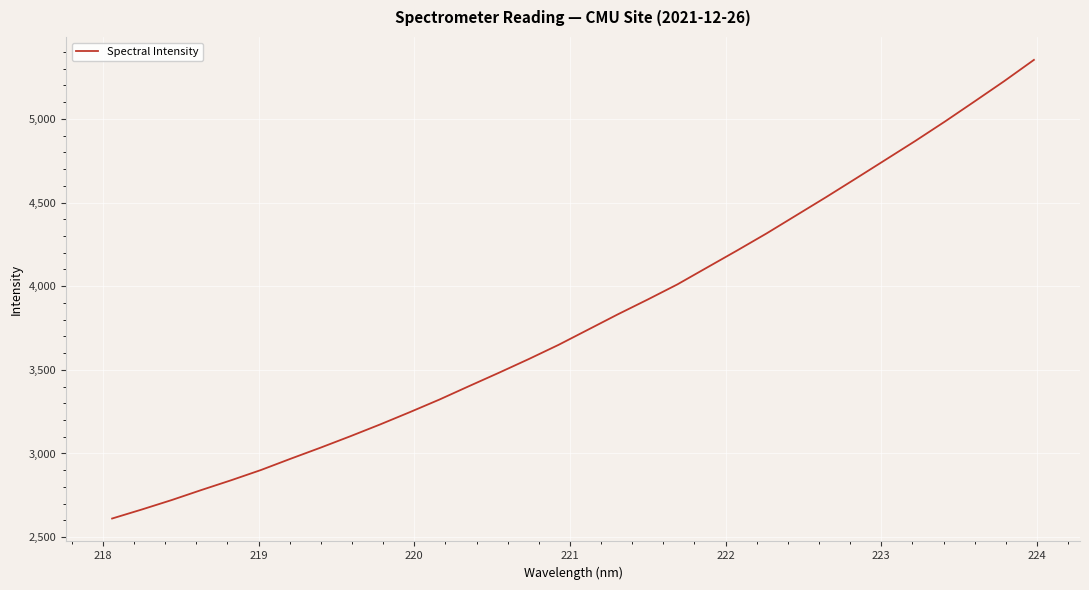

What is the difference between the maximum and minimum values?

2741.1